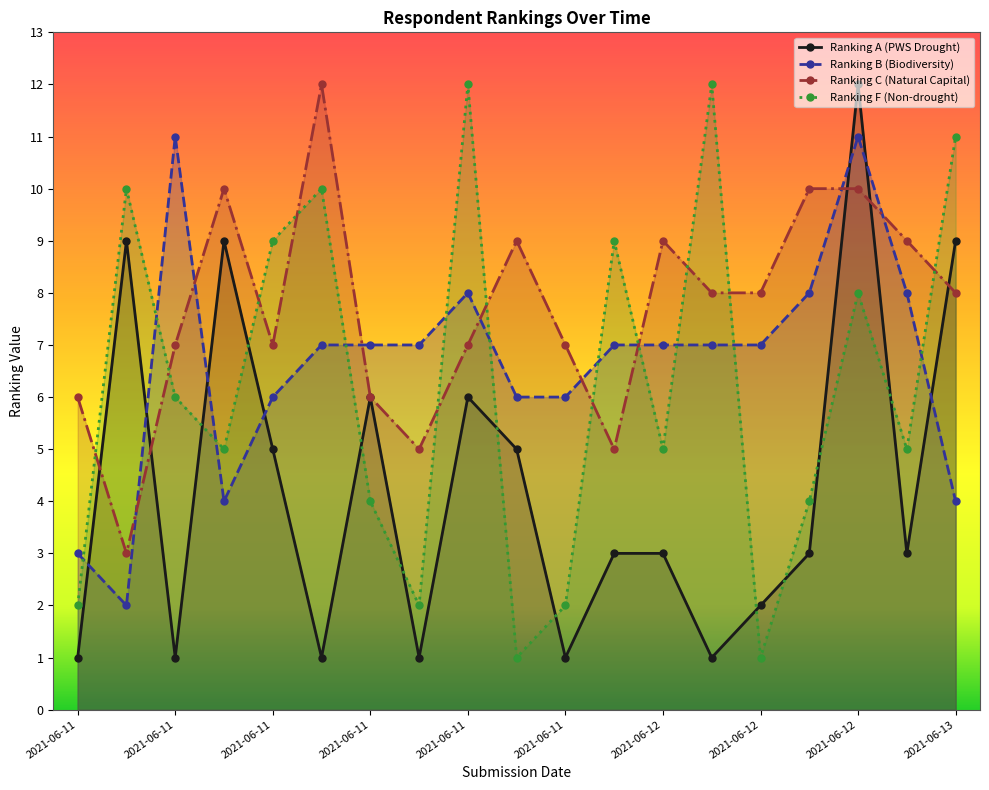

What is the sum of the Ranking B (Biodiversity) values at 2021-06-11 and 2021-06-12?

14